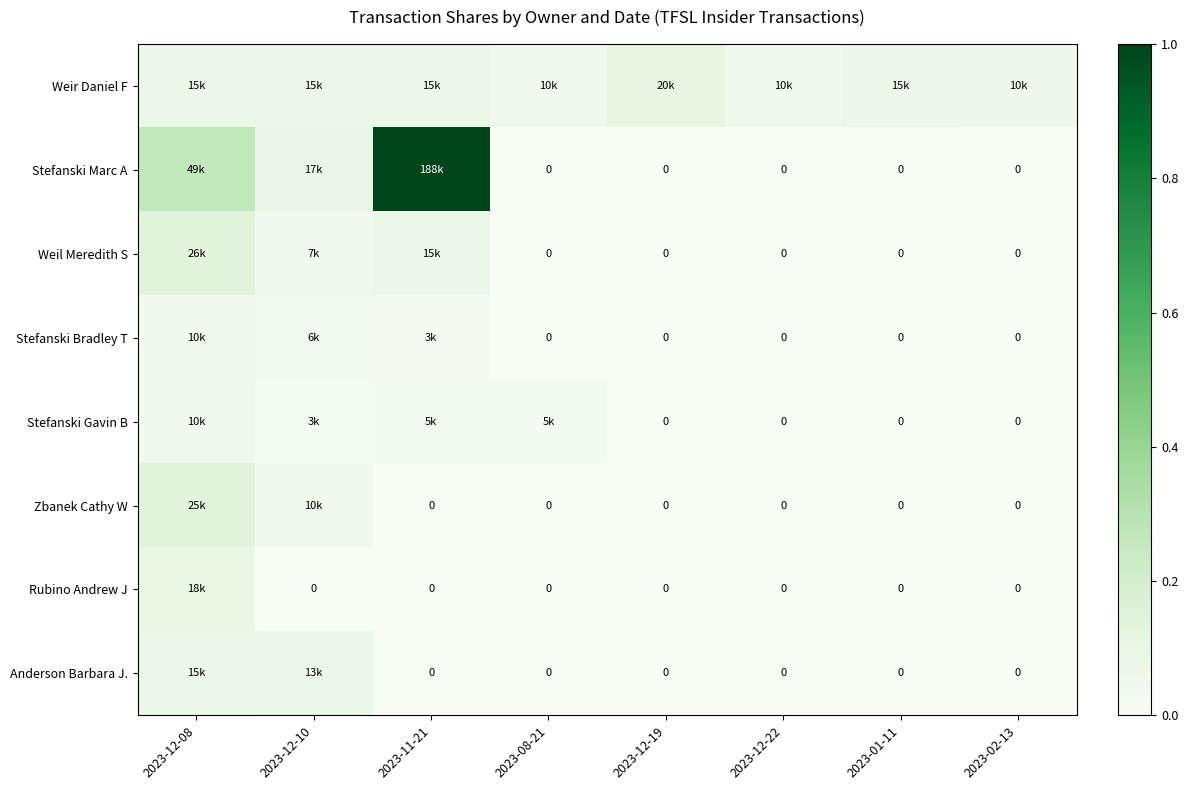

The Stefanski Gavin B series shows 0.0 at 2023-08-21. True or false?

False